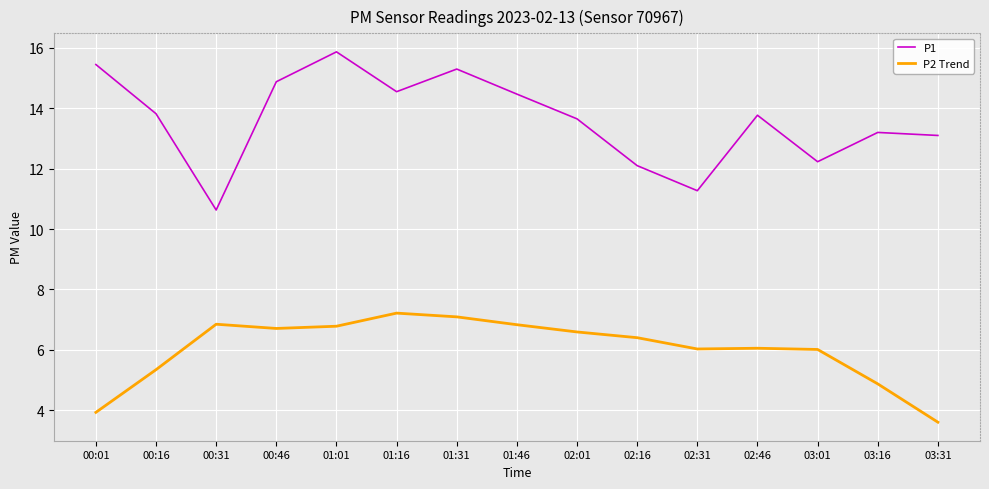

True or false: P2 Trend and P1 cross at least once.

False